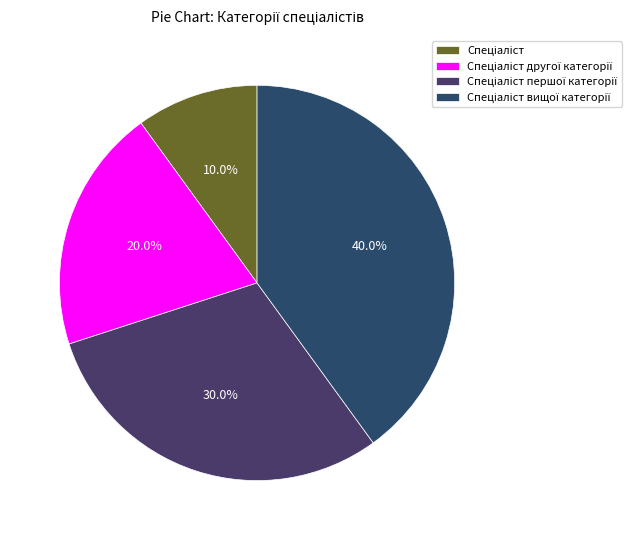

How many segments does this pie chart have?

4